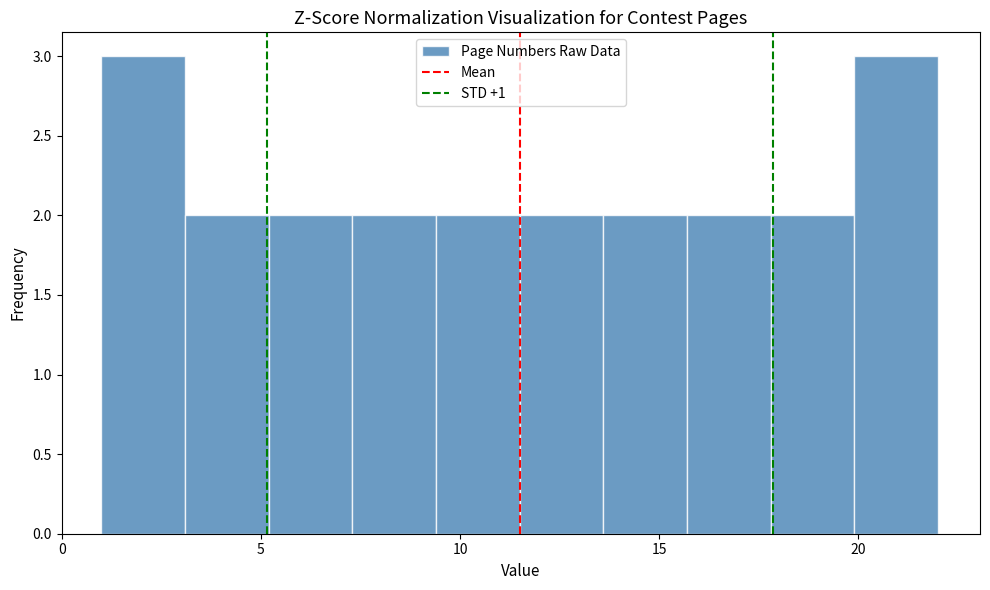

Reading left to right, list every bar in this chart as the range it spans on the x-axis followed by its height. Neither the bar edges nor the heights are printed on the chart, so give them approximately, as read against the axes.

1.0 to 3.1: 3
3.1 to 5.2: 2
5.2 to 7.3: 2
7.3 to 9.4: 2
9.4 to 11.5: 2
11.5 to 13.6: 2
13.6 to 15.7: 2
15.7 to 17.8: 2
17.8 to 19.9: 2
19.9 to 22.0: 3